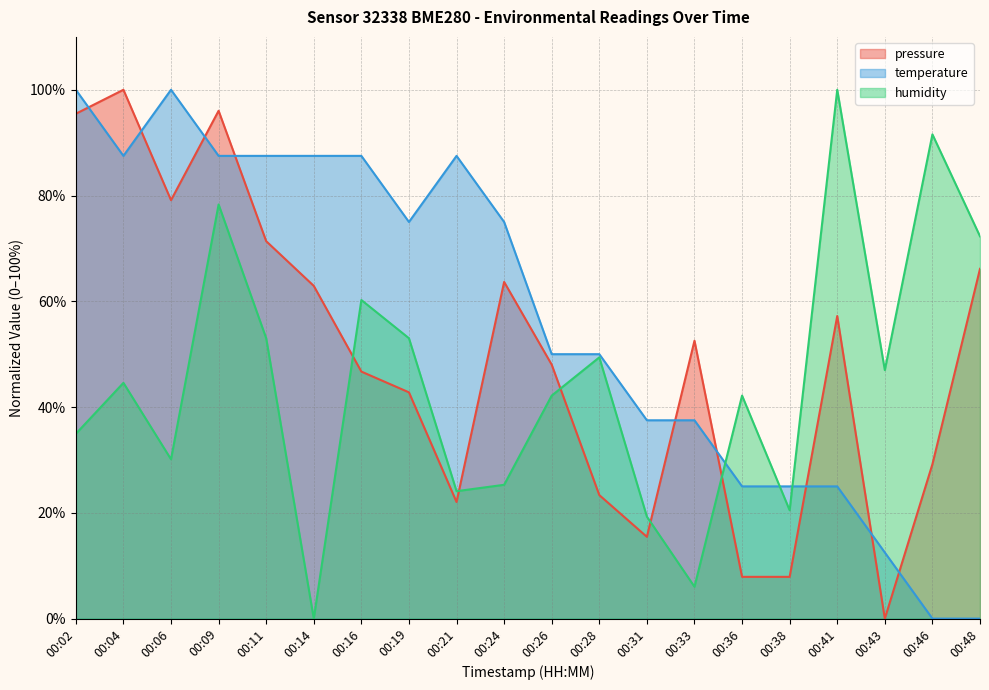

Reading right to left, extract all data points from this chart.

pressure: 66.1	29.2	0.0	57.2	7.9	7.9	52.5	15.5	23.4	48.0	63.7	22.0	42.8	46.7	62.9	71.4	96.0	79.1	100.0	95.5
temperature: 0.0	0.0	12.5	25.0	25.0	25.0	37.5	37.5	50.0	50.0	75.0	87.5	75.0	87.5	87.5	87.5	87.5	100.0	87.5	100.0
humidity: 72.3	91.6	47.0	100.0	20.5	42.2	6.0	19.3	49.4	42.2	25.3	24.1	53.0	60.2	0.0	53.0	78.3	30.1	44.6	34.9